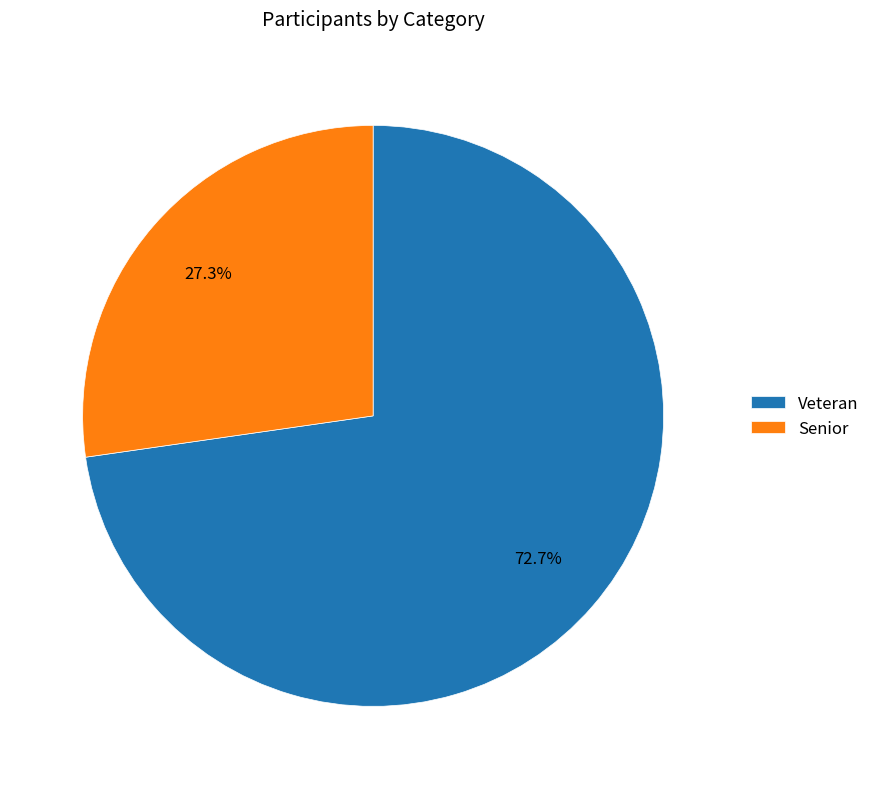

Does Veteran account for over 50% of the chart?

Yes